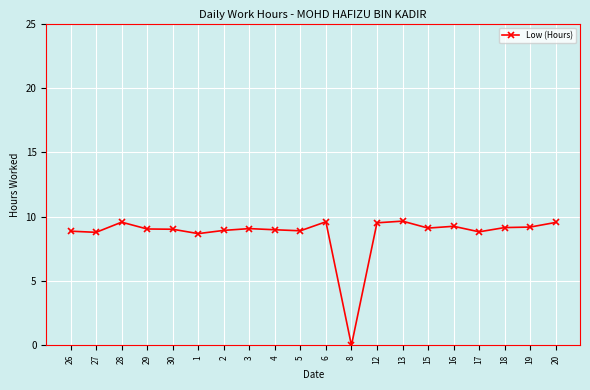

What is the label of the 17th point from the left?

17